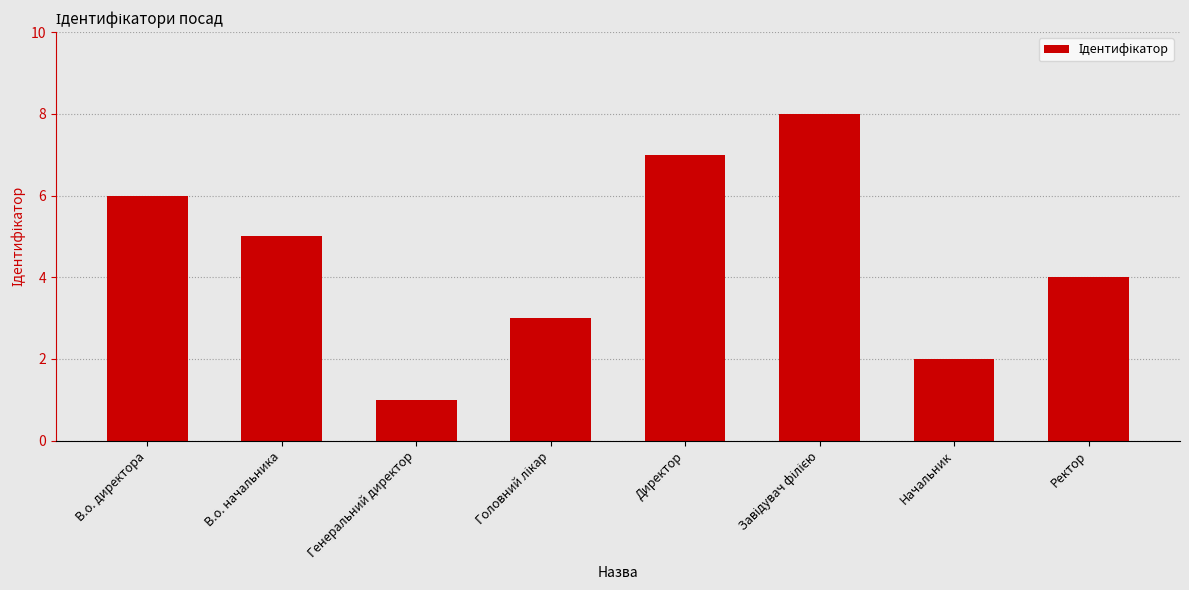

What position from the right is Ректор?

1